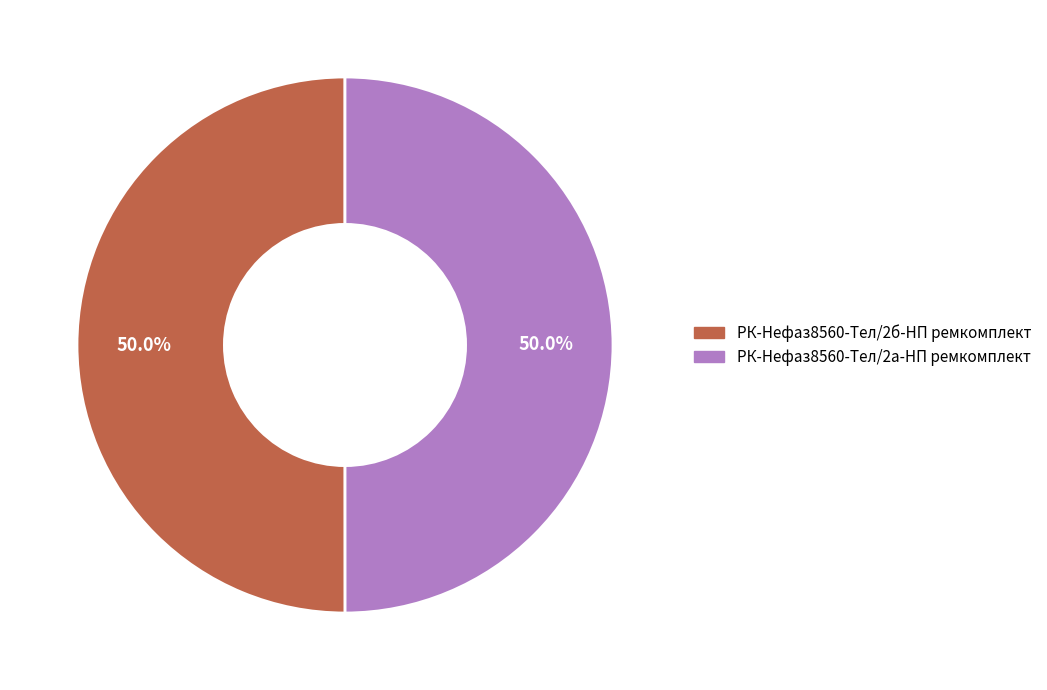

True or false: РК-Нефаз8560-Тел/2а-НП ремкомплект accounts for 50% of the total.

True